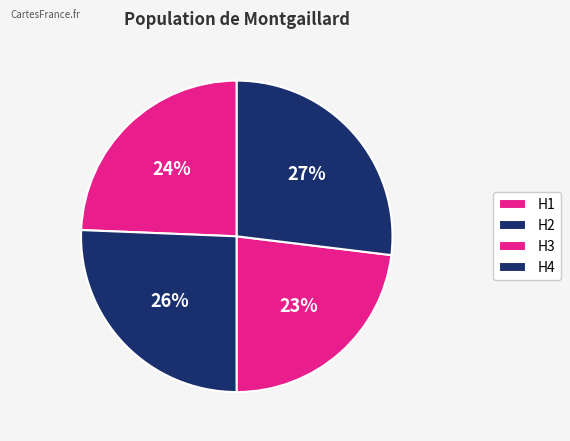

Count the number of slices in the pie.

4